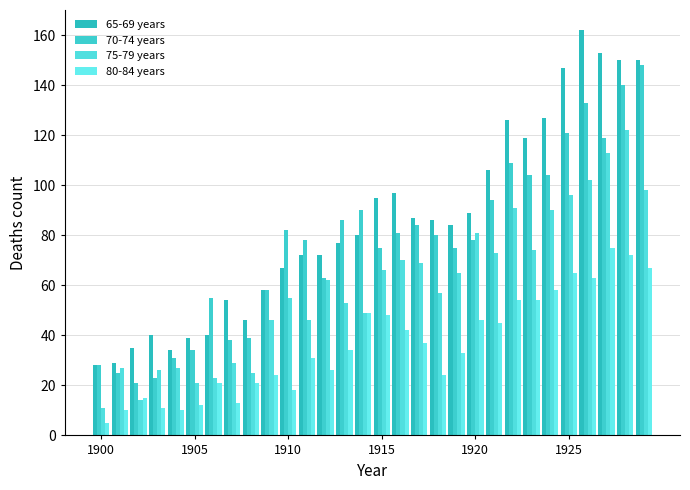

What are all the series names shown in the legend?

65-69 years, 70-74 years, 75-79 years, 80-84 years